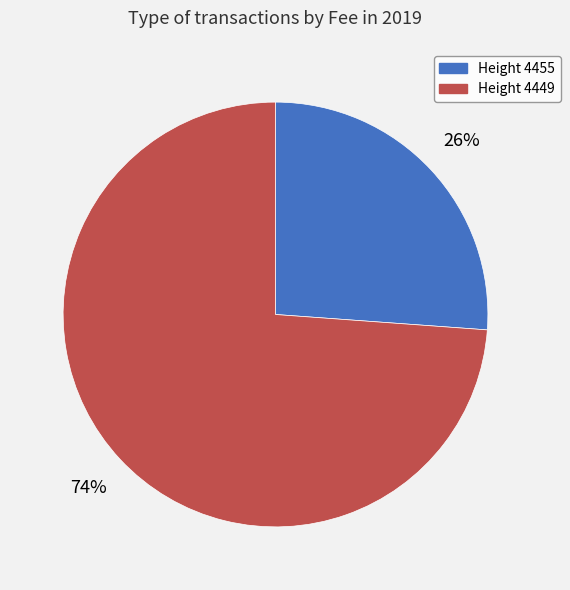

To the nearest percent, what is the average slice percentage?

50%